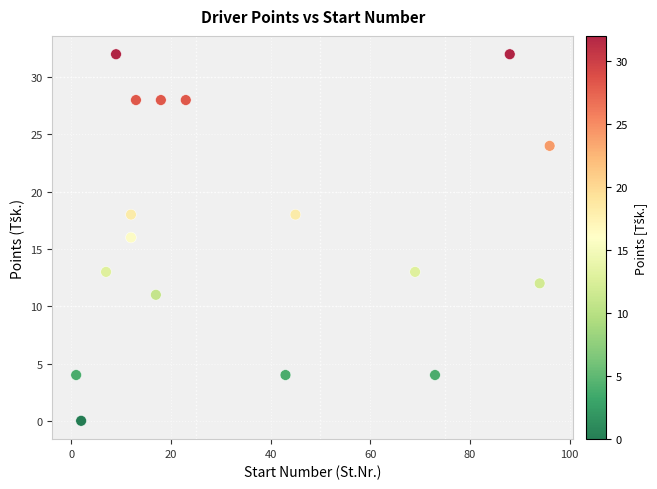

What is the range of X values (max minus min)?

95